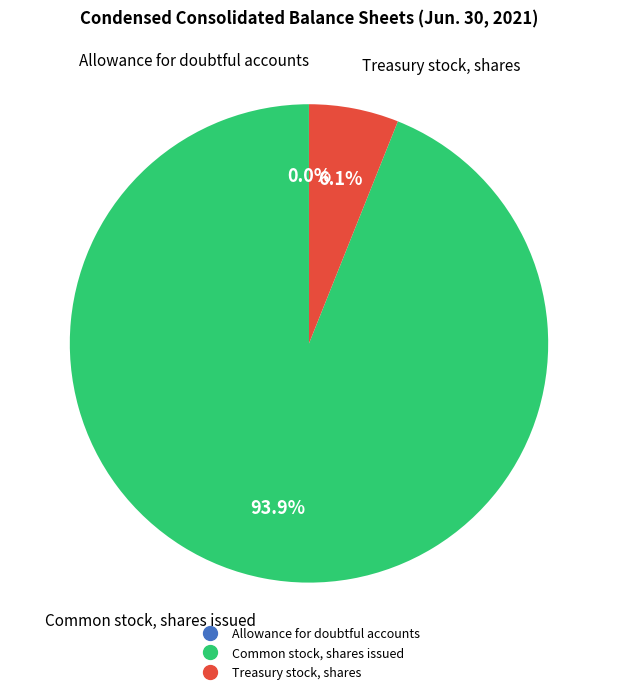

Is there any slice that represents more than half of the pie?

Yes